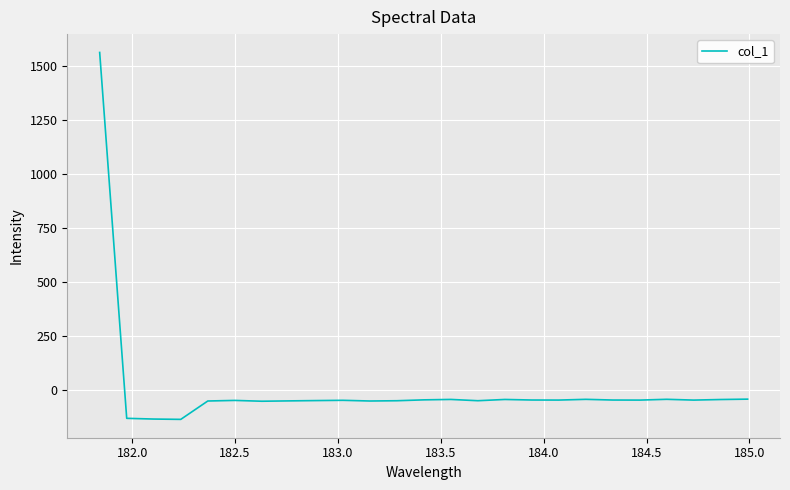

What is the difference between the maximum and minimum values?

1699.5